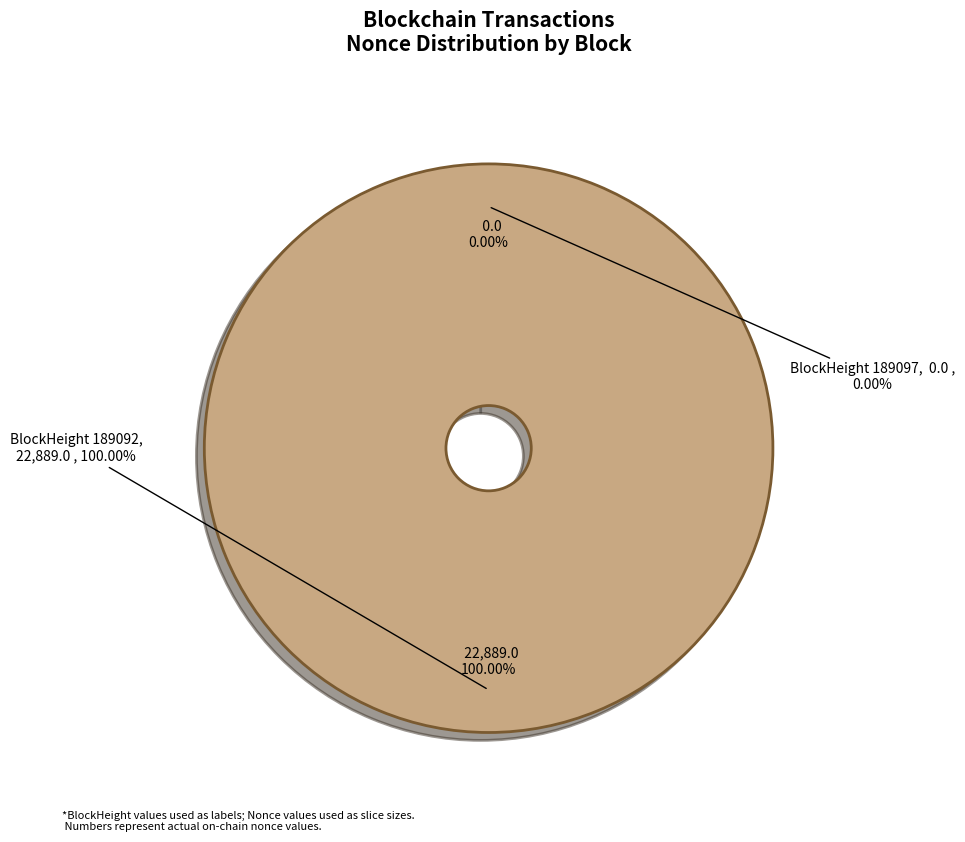

What is the change in value from 189097 to 189092?

+22889